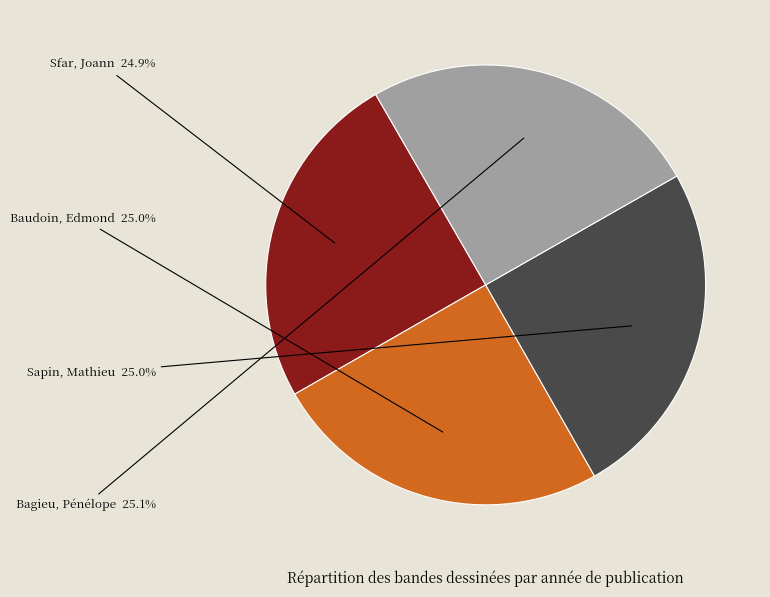

Is Bagieu, Pénélope the majority of the pie?

No